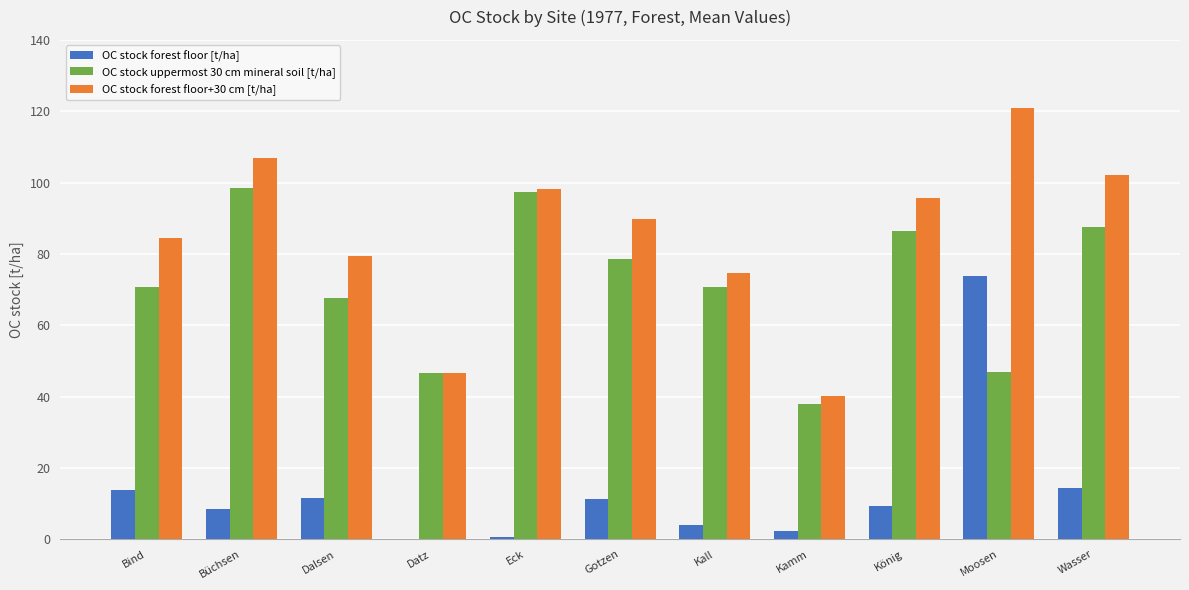

Which series changed the most between Eck and Gotzen?

OC stock uppermost 30 cm mineral soil [t/ha]